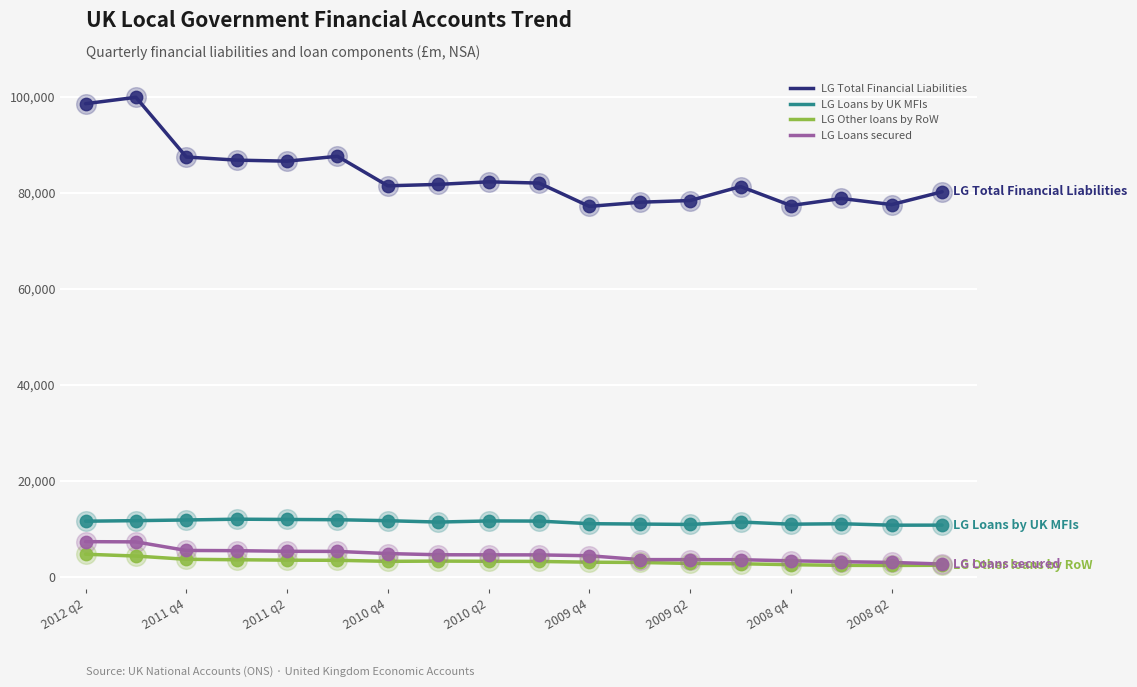

Which series has the largest range (max minus min)?

LG Total Financial Liabilities